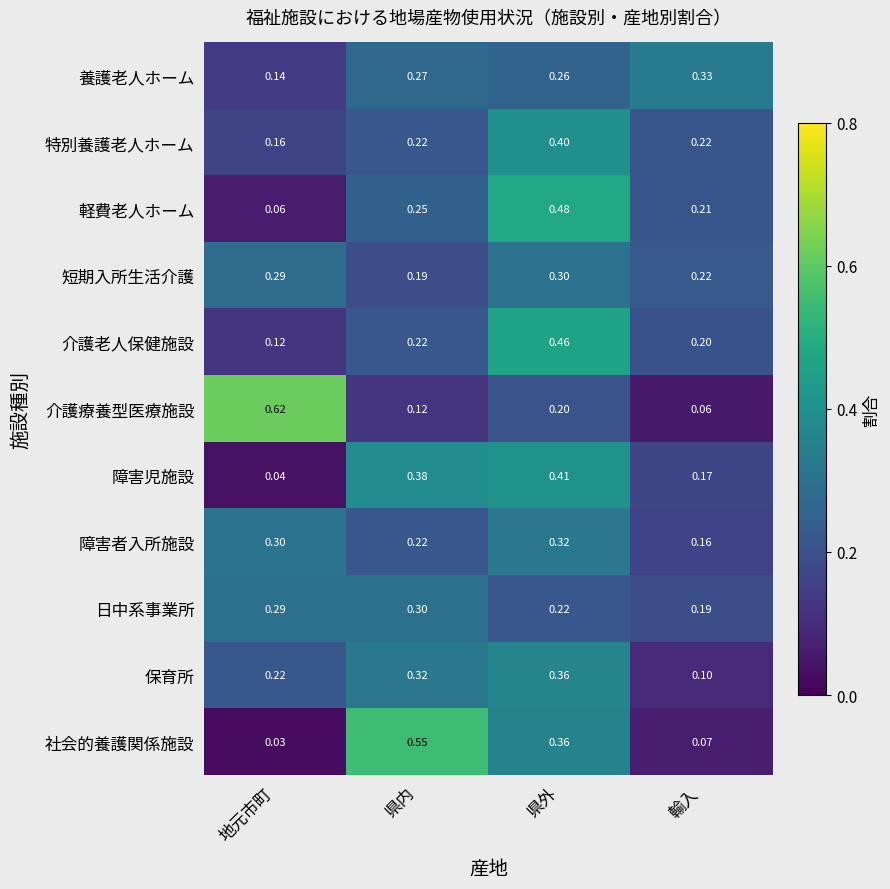

How many distinct data groups are displayed?

11